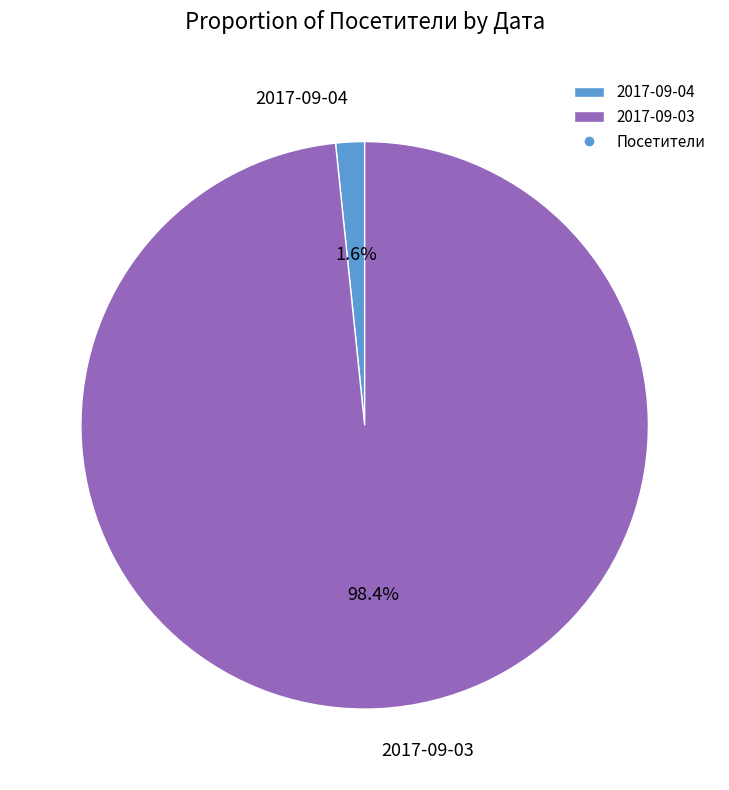

How many slices are in this pie chart?

2